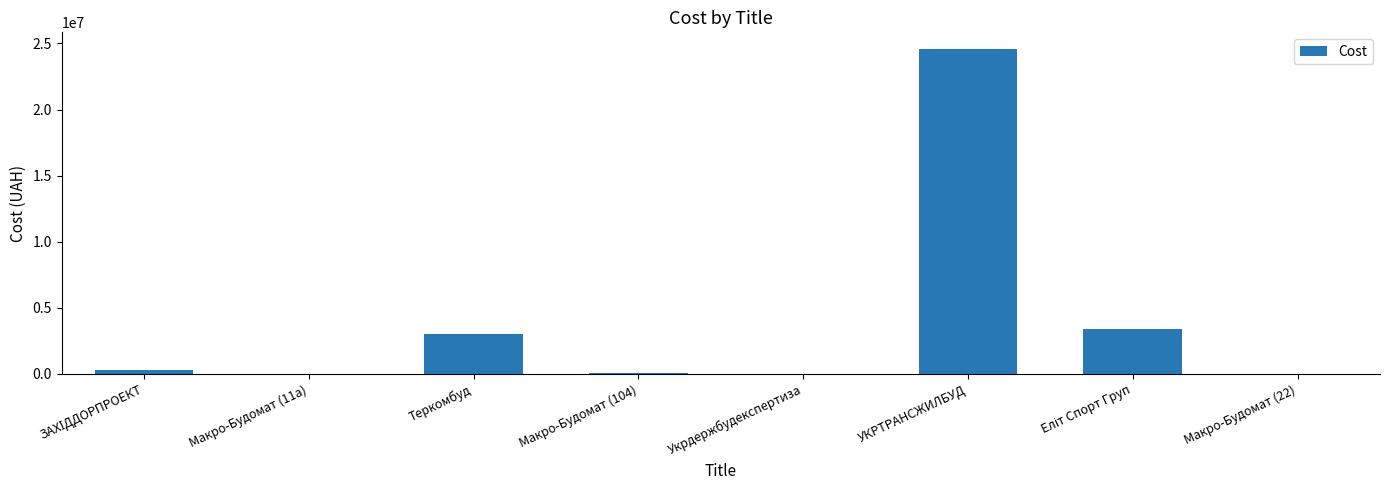

True or false: the data shows 2033640 at Теркомбуд.

False